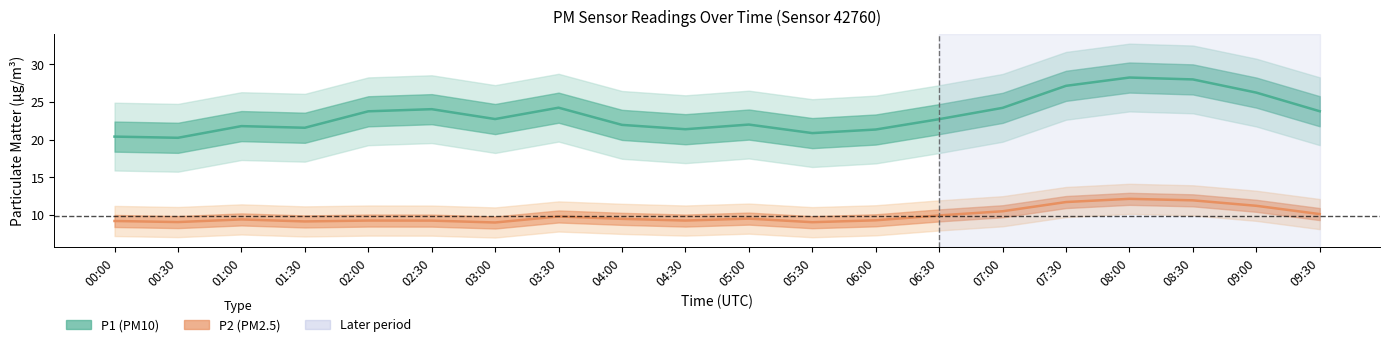

What is the average value of the P1 (PM10) series?

23.3